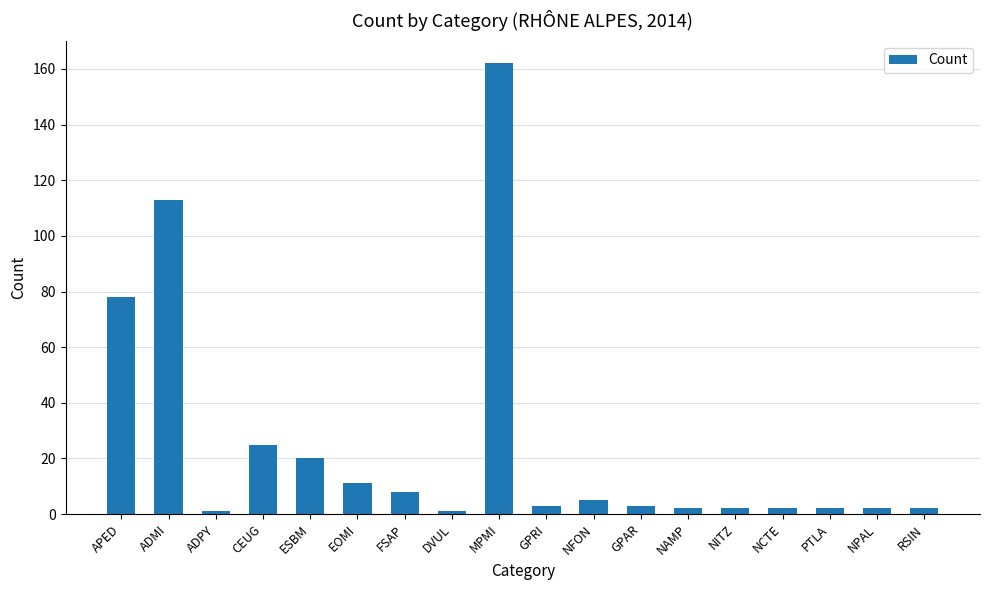

What is the change in value from APED to FSAP?

-70